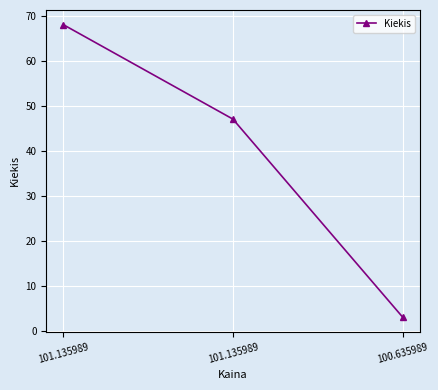

True or false: the data shows 47 at 101.135989.

True